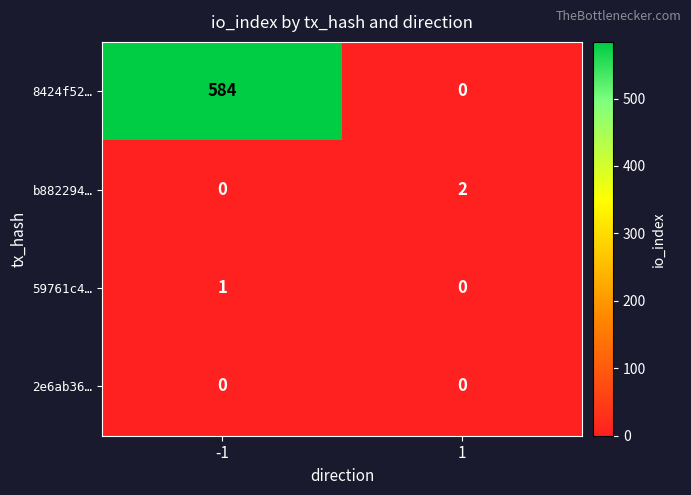

How many values in the 8424f52… series are below 584?

1